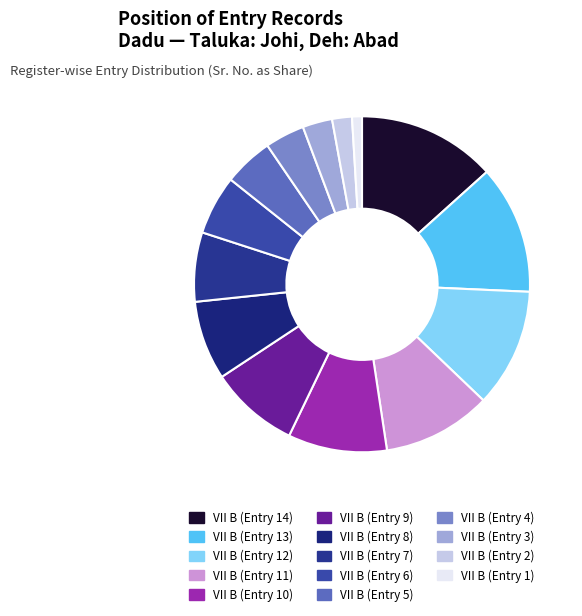

Count the number of slices in the pie.

14